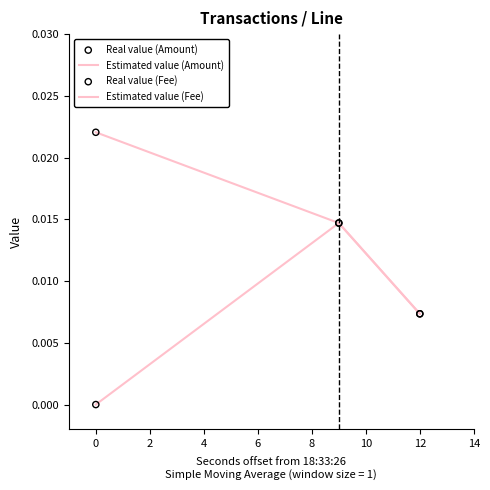

At how many categories does at least one series exceed 0?

3